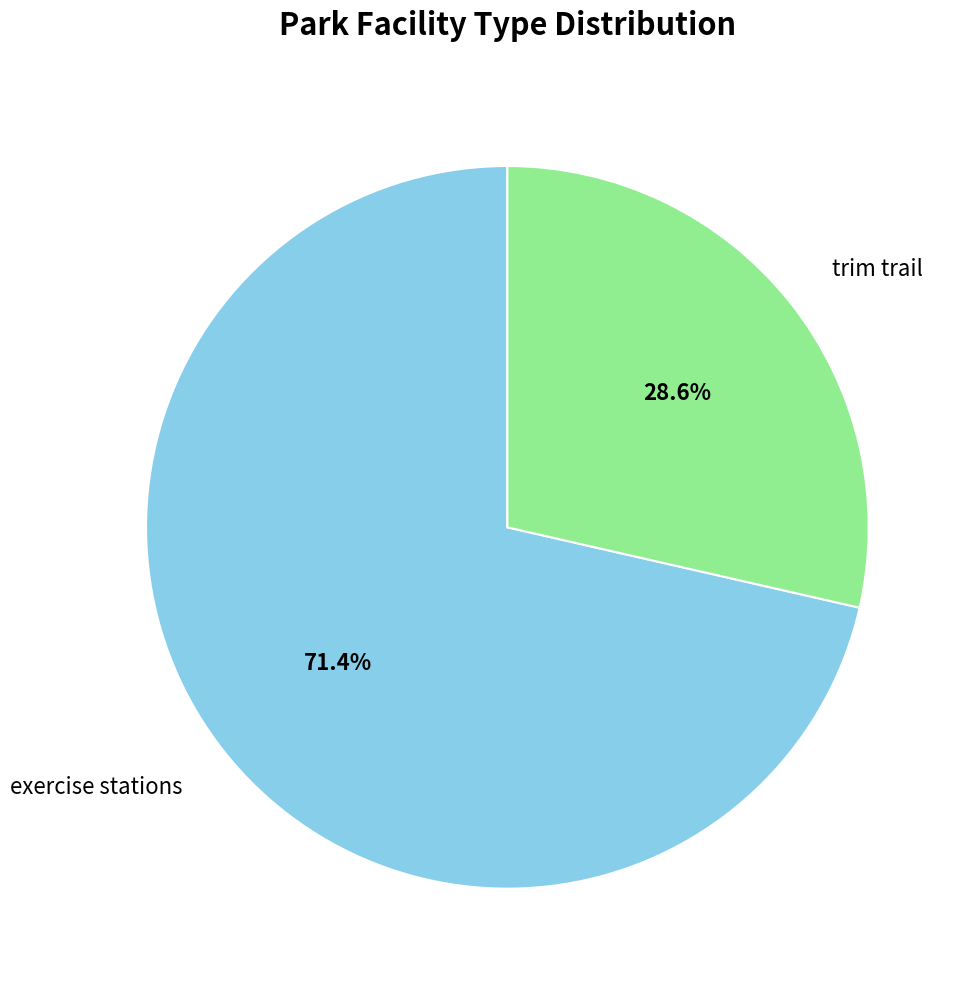

Rank the categories by value from highest to lowest.

exercise stations, trim trail